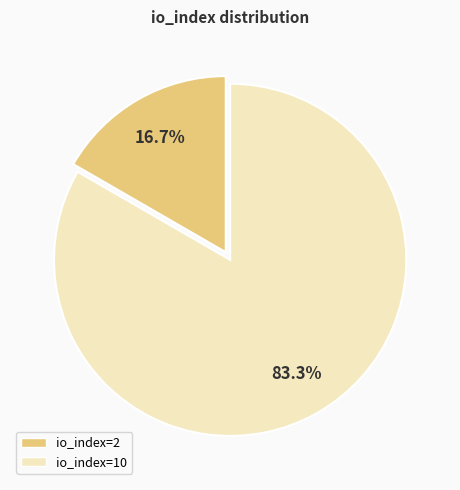

What percentage is the io_index=10 slice, to the nearest percent?

83%